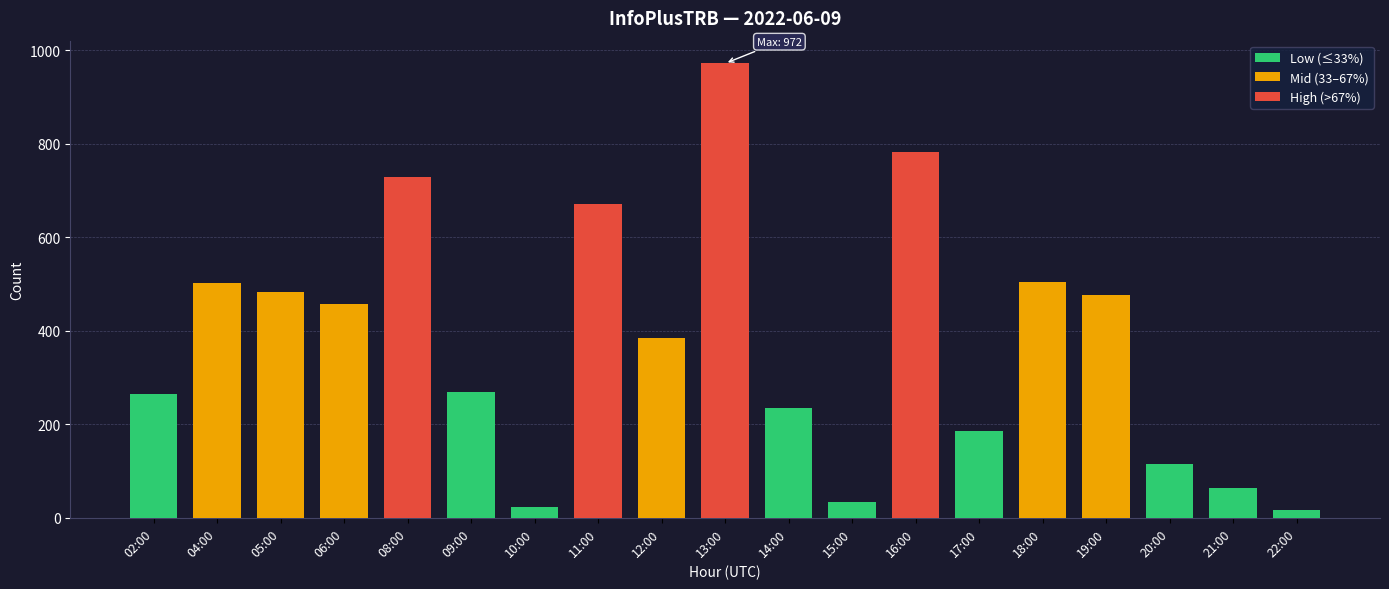

How many bars are there in total?

19